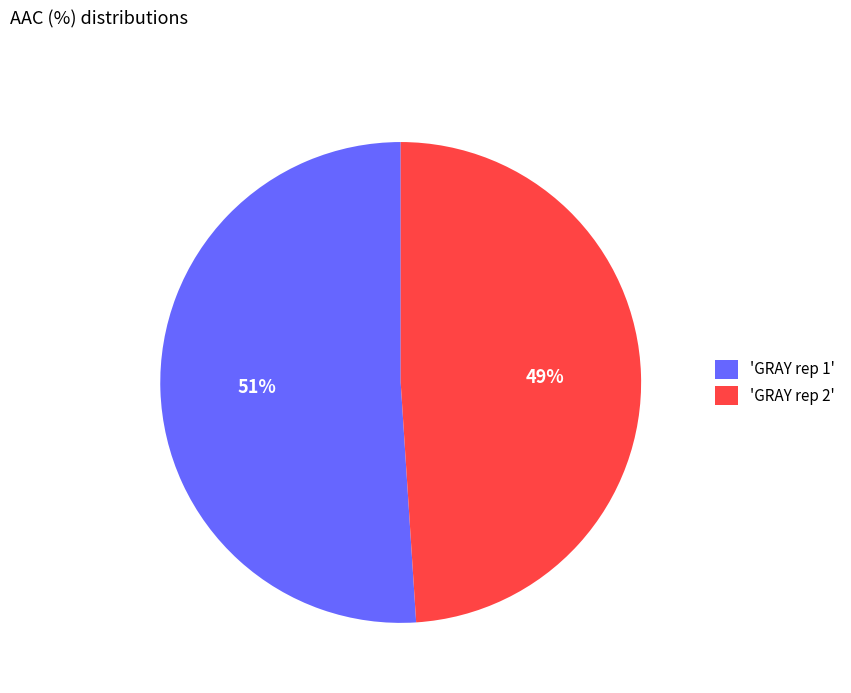

Which has a higher value, 'GRAY rep 2' or 'GRAY rep 1'?

'GRAY rep 1'